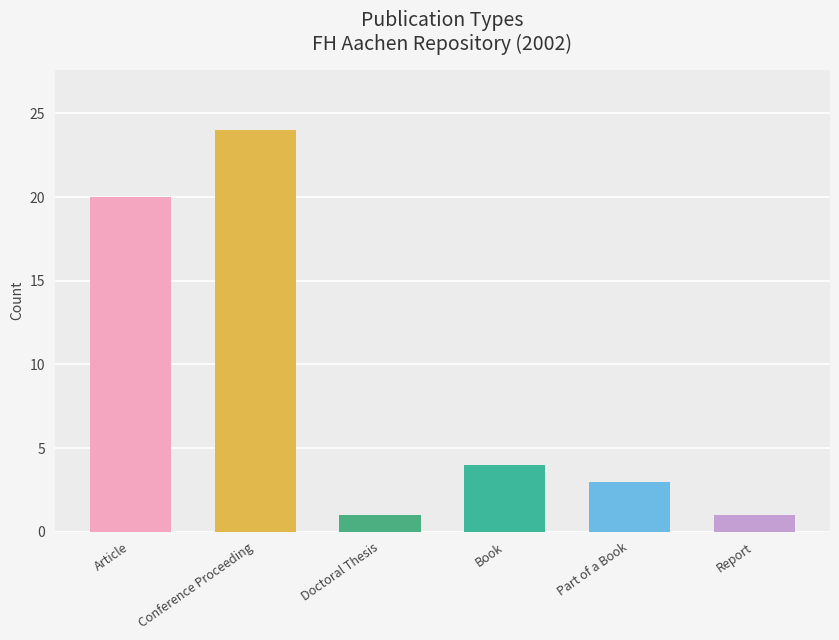

What is the sum of all values?

53